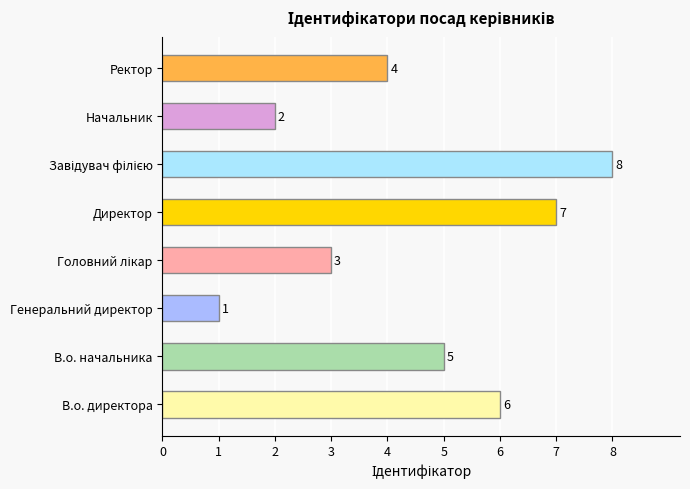

What is the difference between the second highest and minimum values?

6